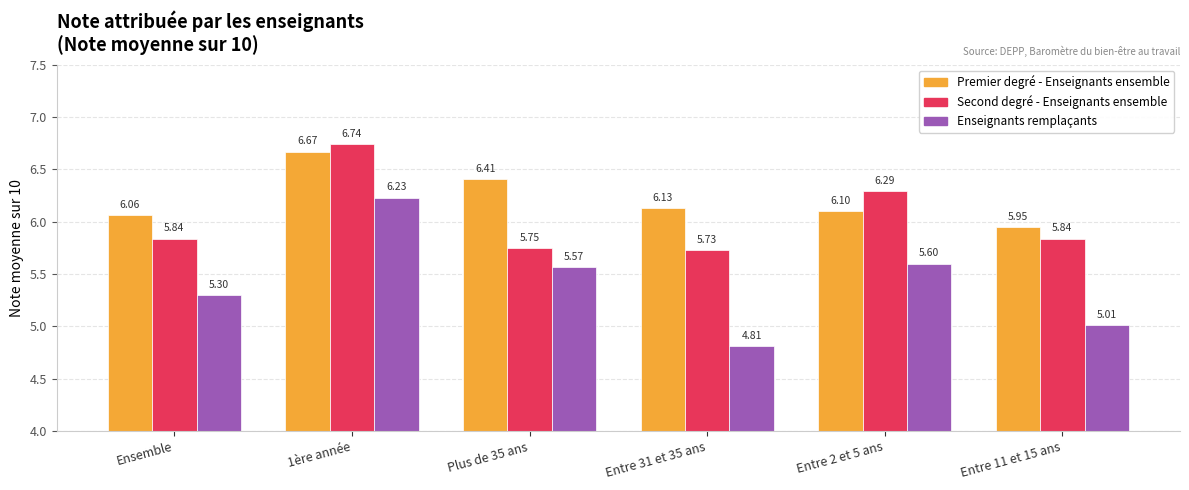

What is the difference between the Enseignants remplaçants values at Entre 11 et 15 ans and 1ère année?

1.2